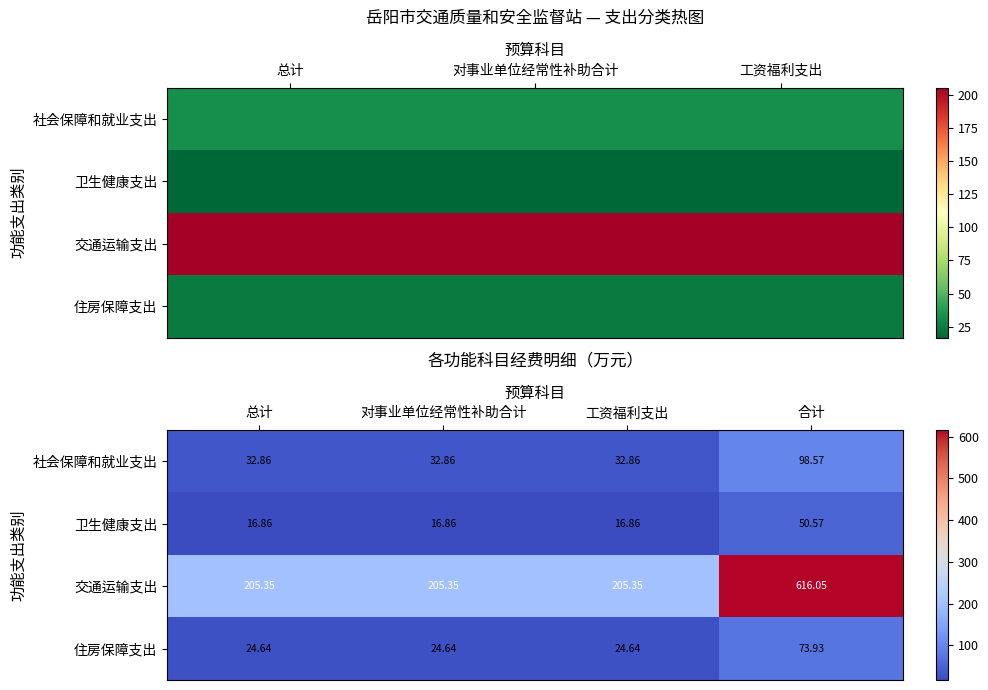

The 住房保障支出 series shows 5.2 at 对事业单位经常性补助合计. True or false?

False